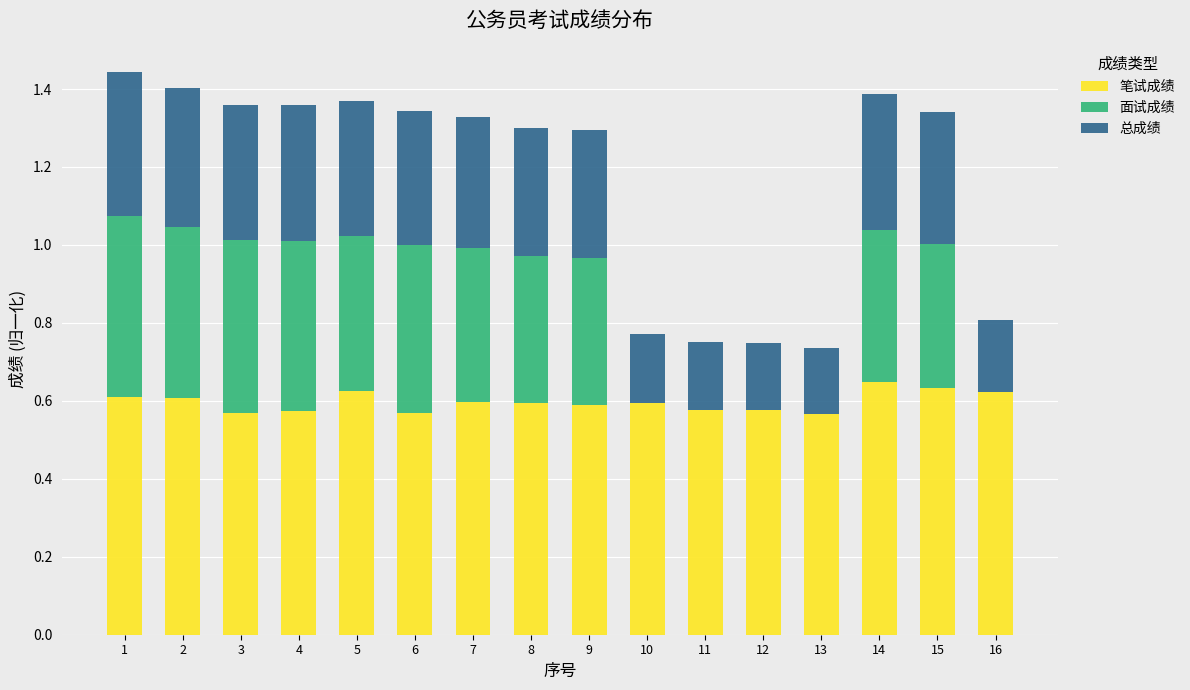

The value of 笔试成绩 at 11 is 0.6. True or false?

True